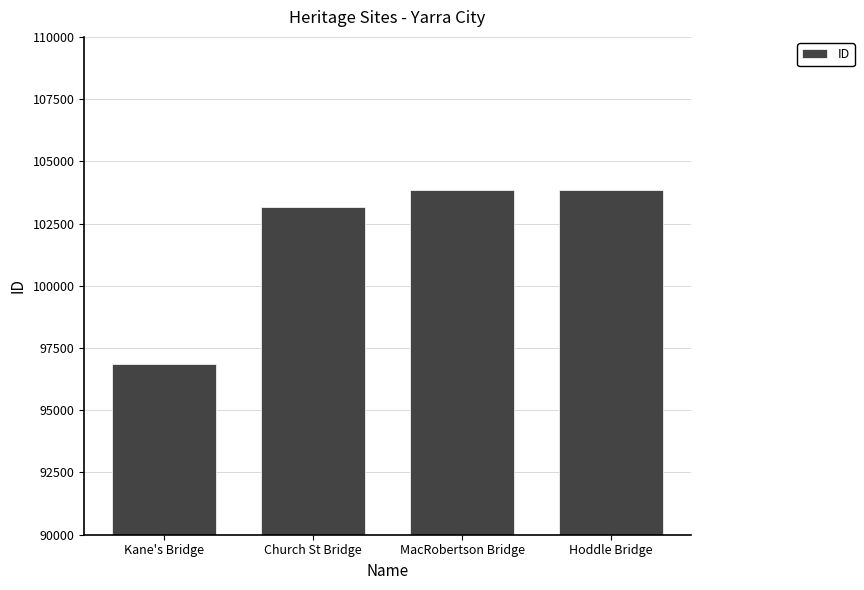

Read the value at Kane's Bridge.

96873